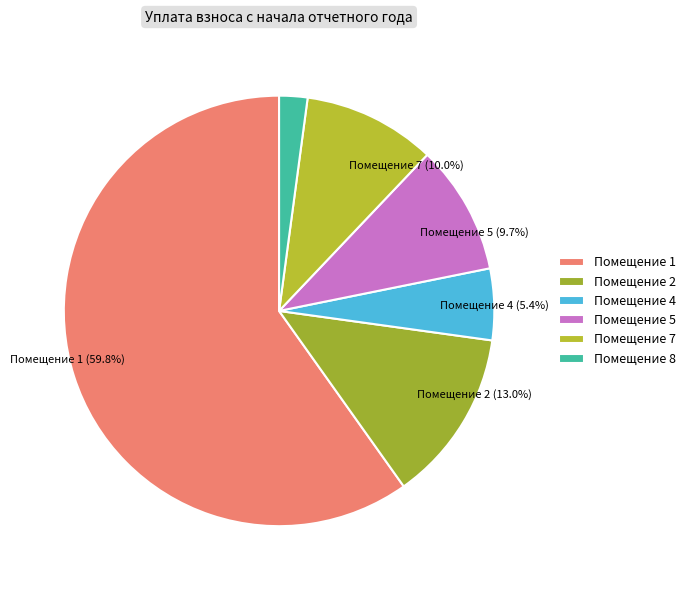

How many segments does this pie chart have?

6